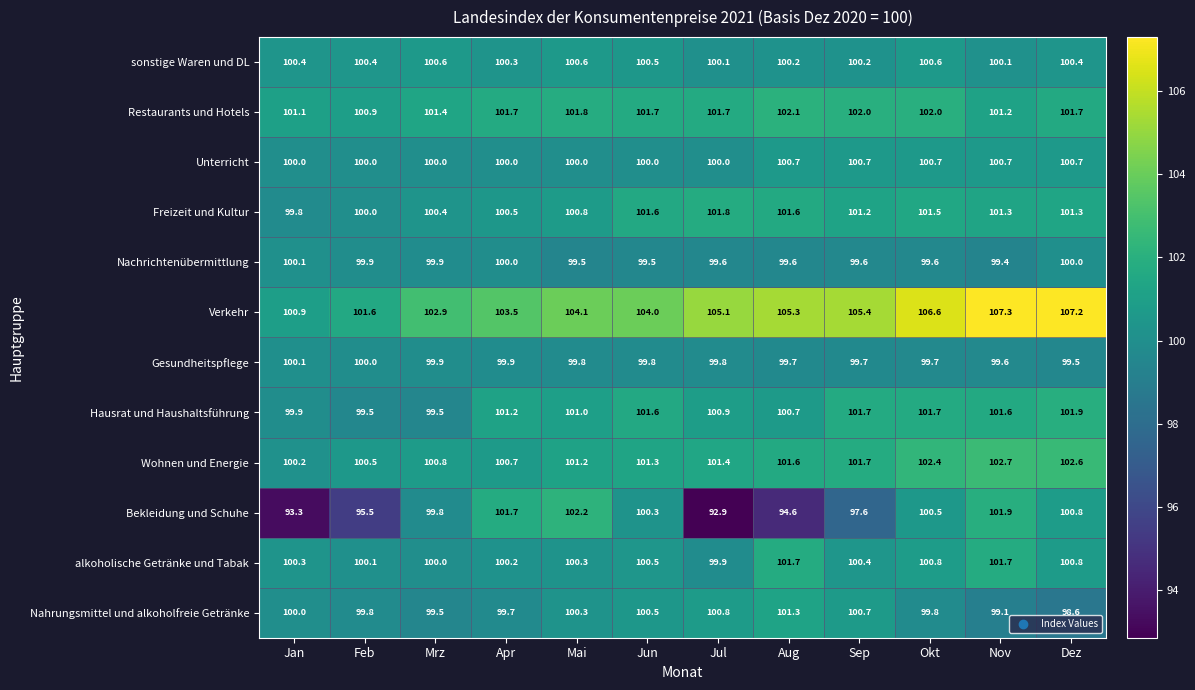

What is the spread (max minus min) of values at Okt?

7.0